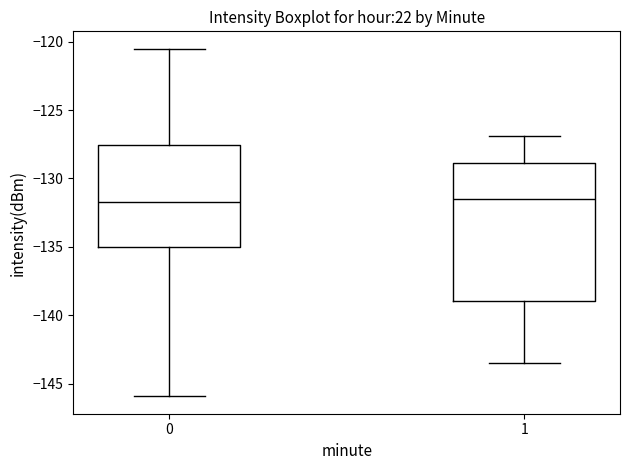

Reading left to right, transcribe this box plot: for each box, give where its median line is, the range the box spans, and where its two whiskers end, as read against the y-axis. The values are not printed on the chart, so give them approximately, as read against the axis.

0: median -131.5, box -135.0 to -127.5, whiskers -146.0 to -120.5
1: median -131.5, box -139.0 to -129.0, whiskers -143.5 to -127.0